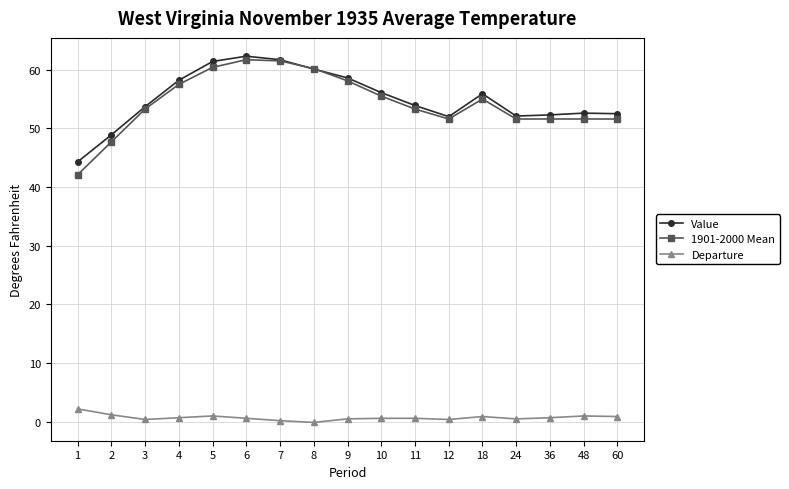

How many lines are shown in the chart?

3